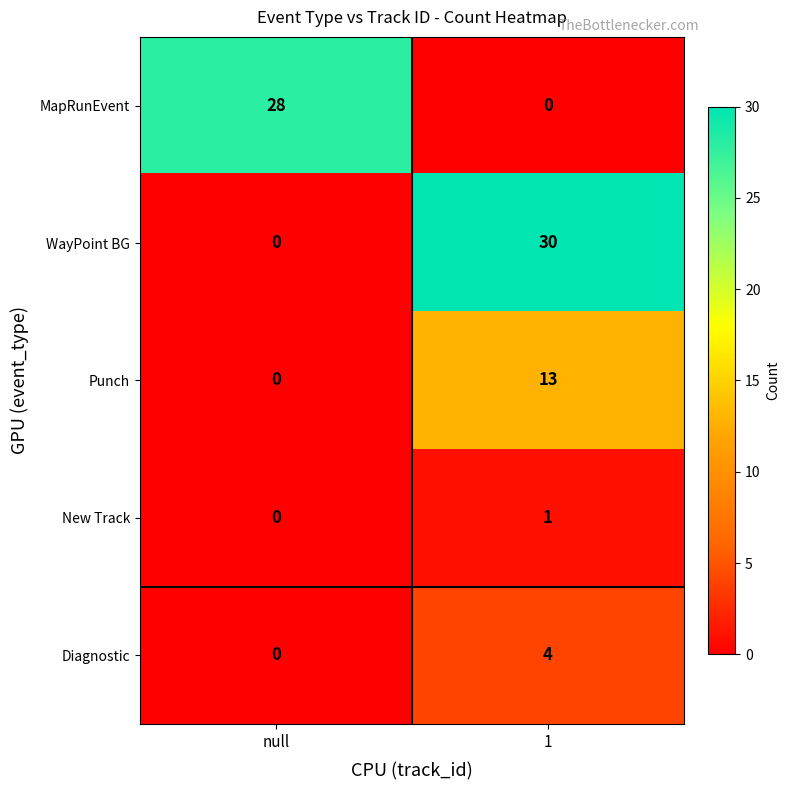

What is the spread (max minus min) of values at null?

28